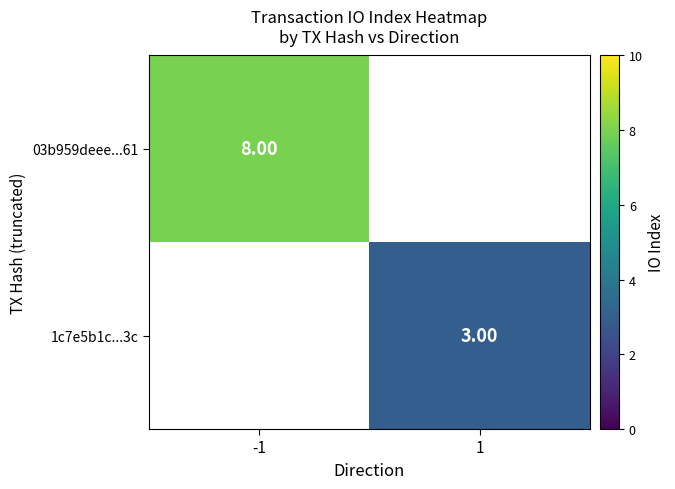

Is the value of 03b959deee...61 at -1 greater than the value of 1c7e5b1c...3c at 1?

Yes